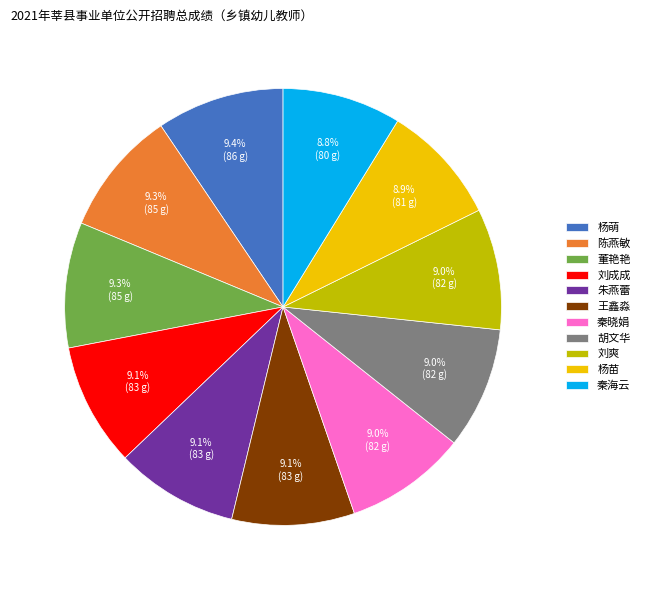

To the nearest percent, what is the combined percentage of 杨苗 and 杨萌?

18%